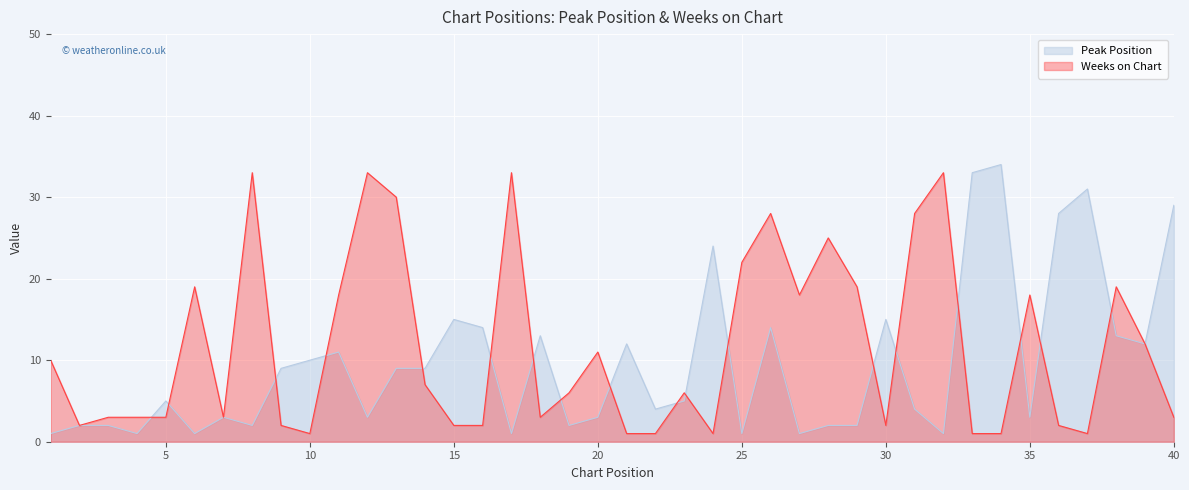

The value of Weeks on Chart at 6 is 19. True or false?

True